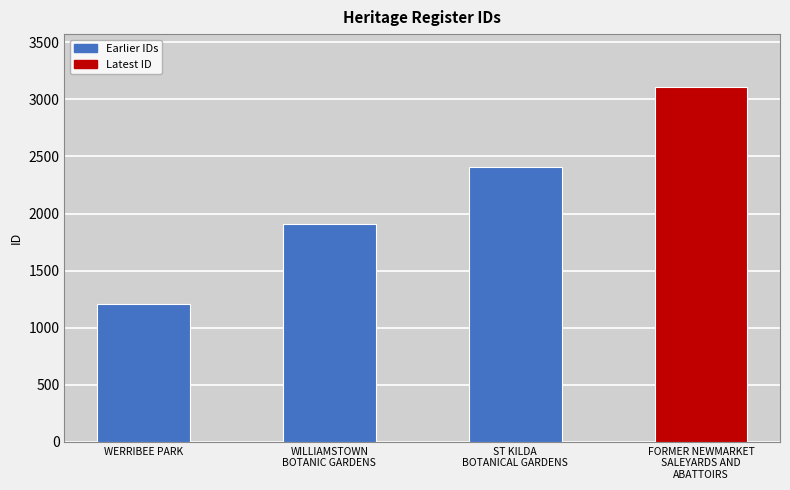

What is the difference between the values at WERRIBEE PARK and ST KILDA
BOTANICAL GARDENS?

1203